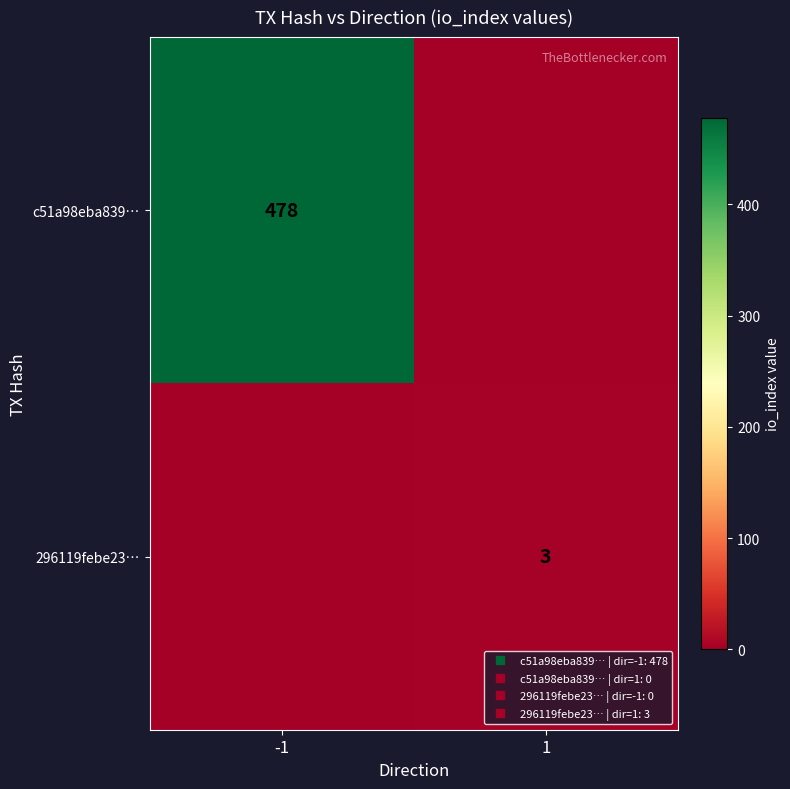

What is the approximate value of c51a98eba839… at -1?

478